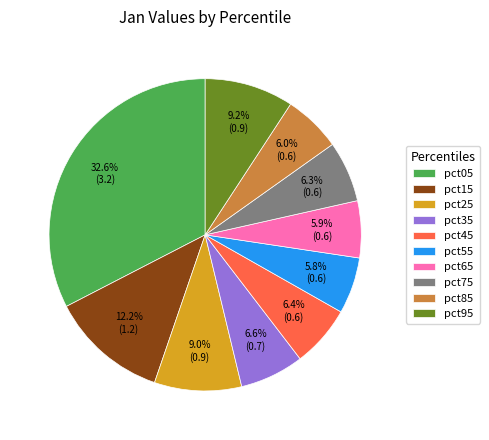

What is the largest slice in the pie chart?

pct05